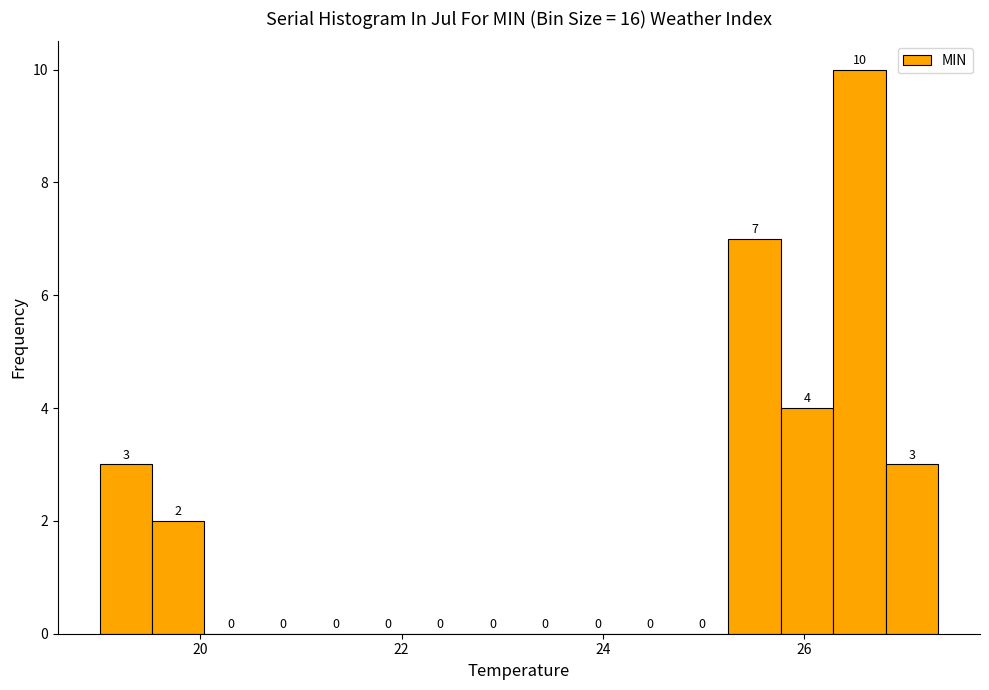

Read against the x-axis, roughly where is the centre of the tallest bar?

26.6